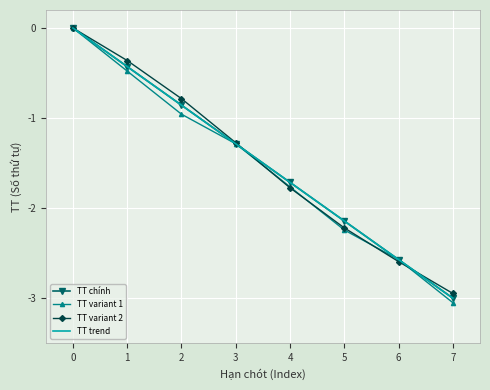

What is the value of the TT variant 2 point at the 4th from the left?

-1.3